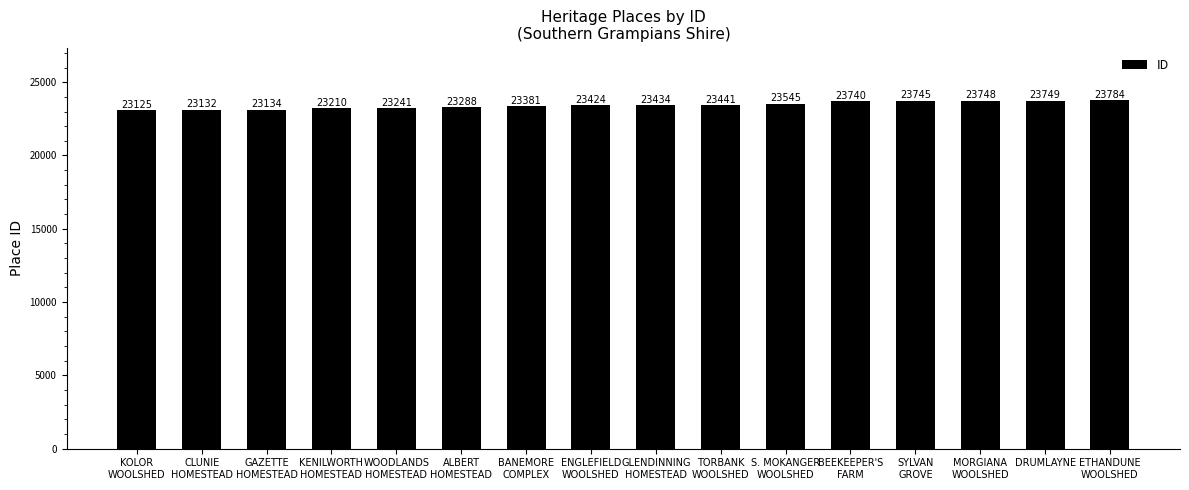

Reading left to right, list all the values displayed in this chart.

23125	23132	23134	23210	23241	23288	23381	23424	23434	23441	23545	23740	23745	23748	23749	23784